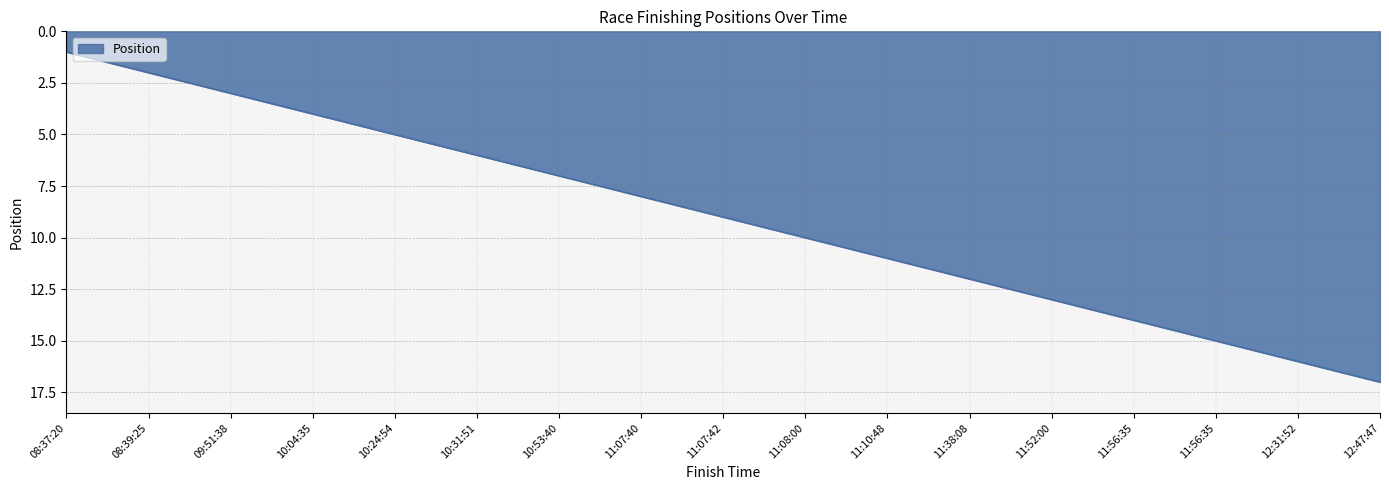

At which label is the value closest to 9?

11:07:42